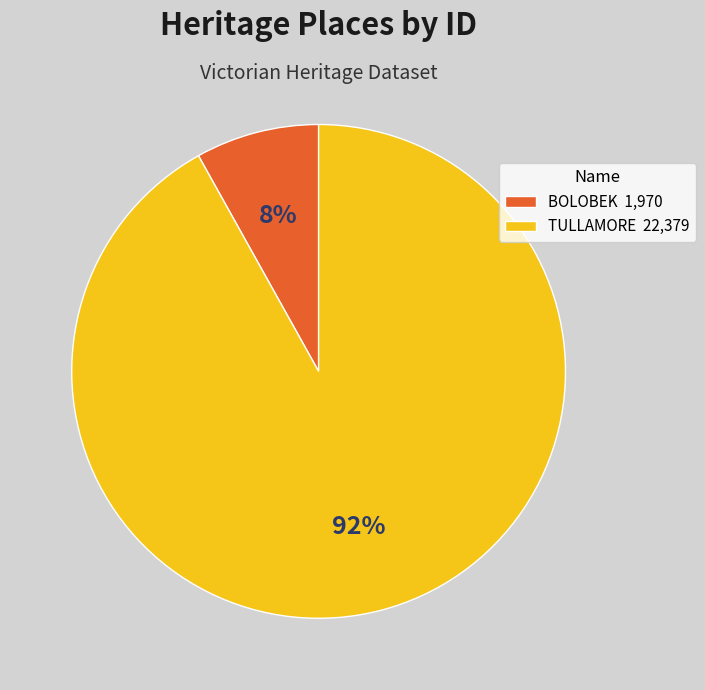

To the nearest percent, what portion does BOLOBEK represent?

8%